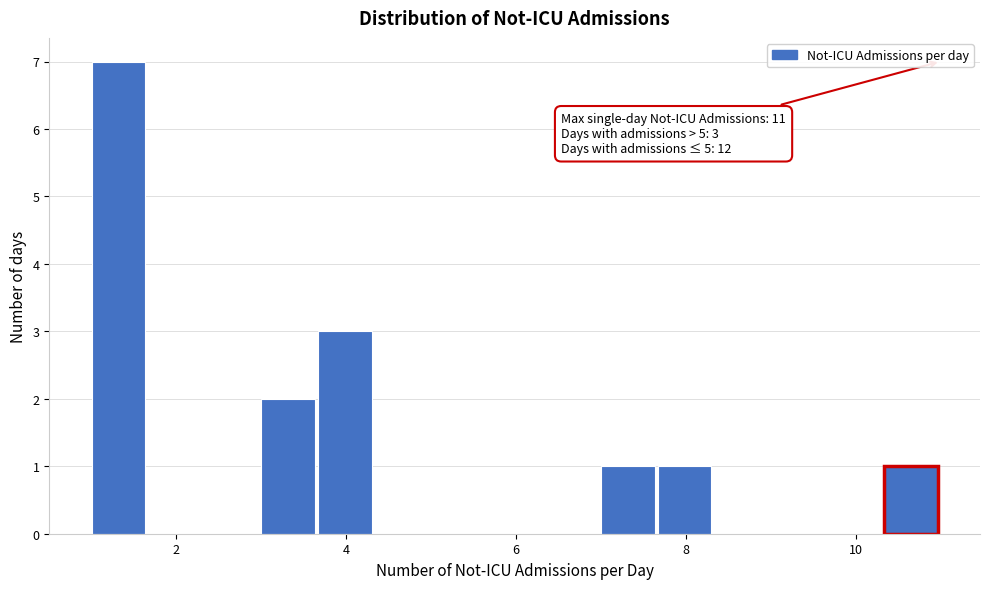

Read against the x-axis, roughly where is the centre of the tallest bar?

1.4